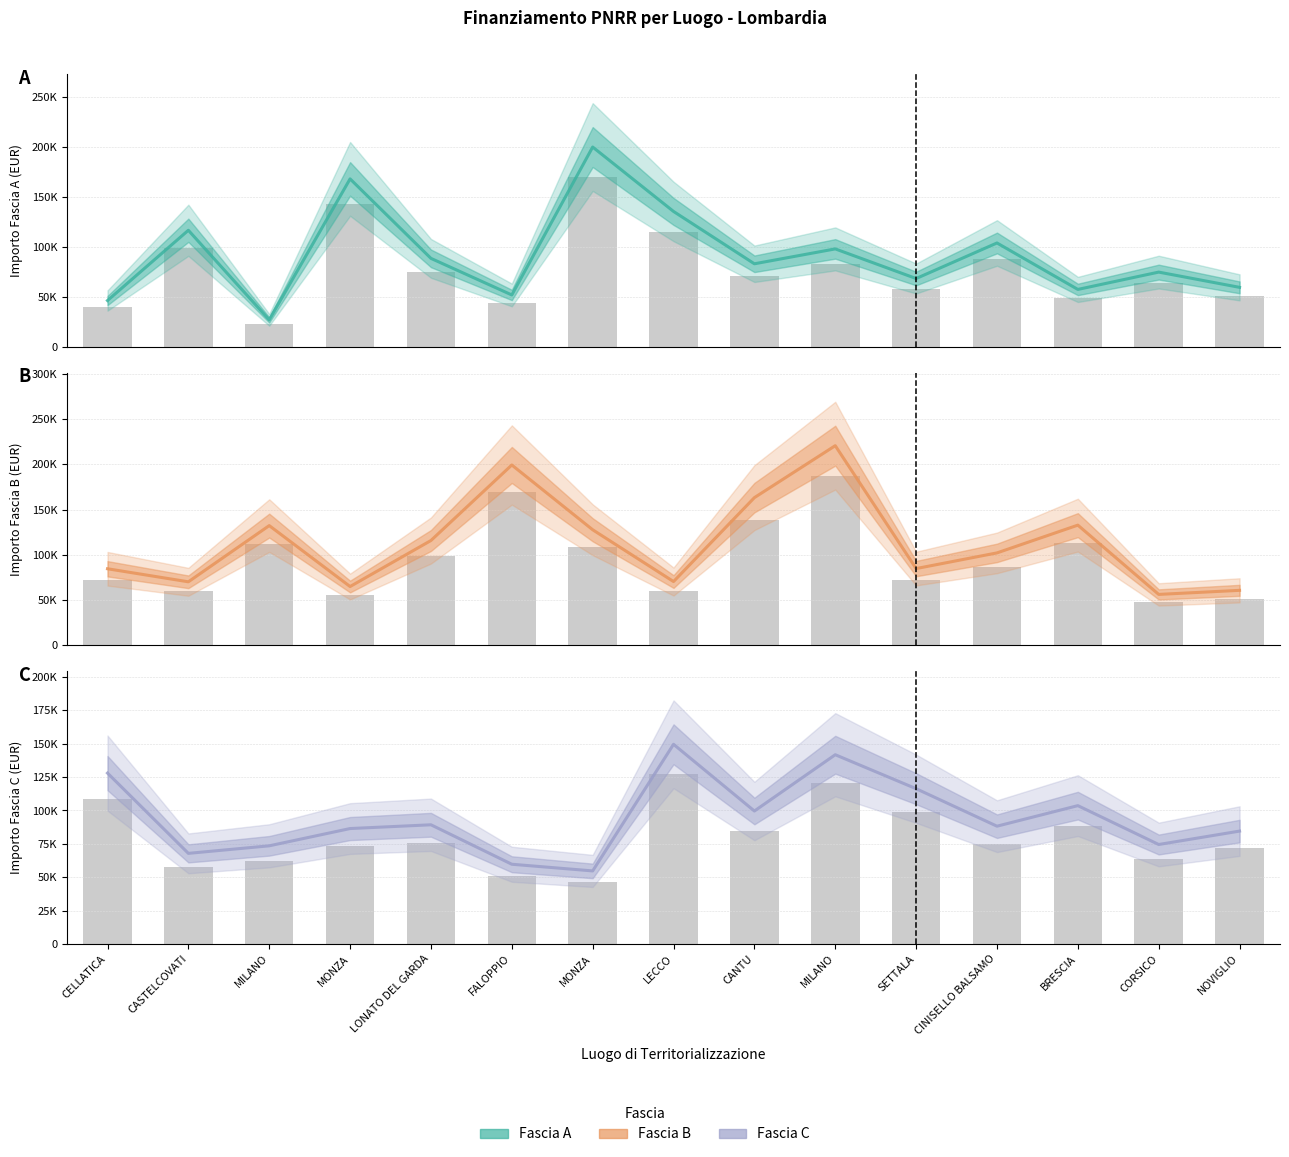

What is the total value across all series at CINISELLO BALSAMO?

293926.2